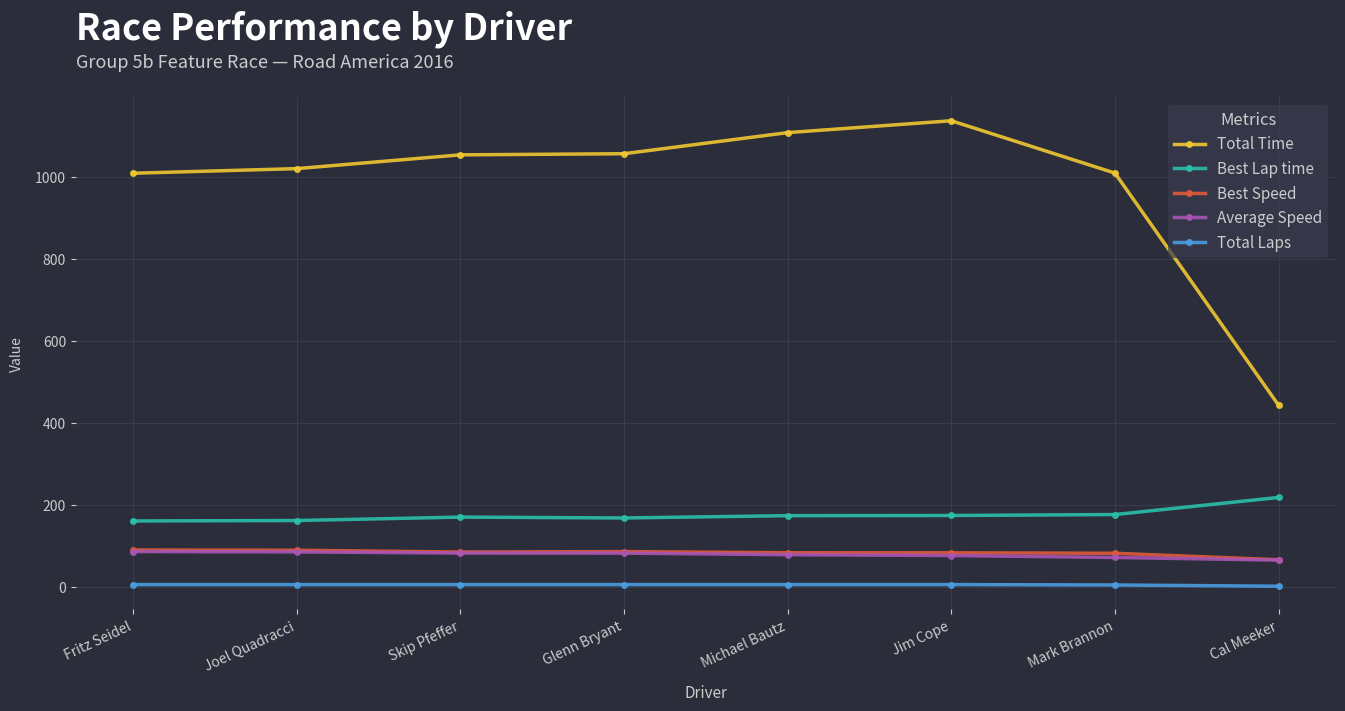

How many lines are shown in the chart?

5